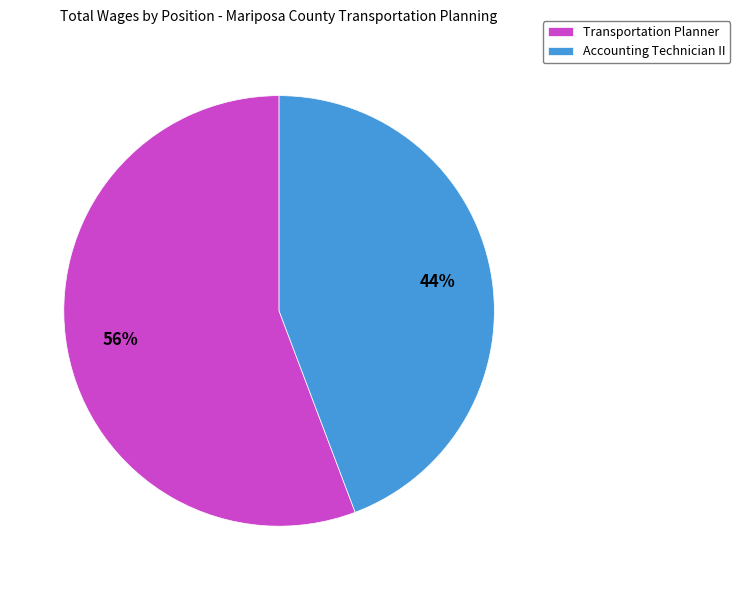

To the nearest percent, what portion does Transportation Planner represent?

56%